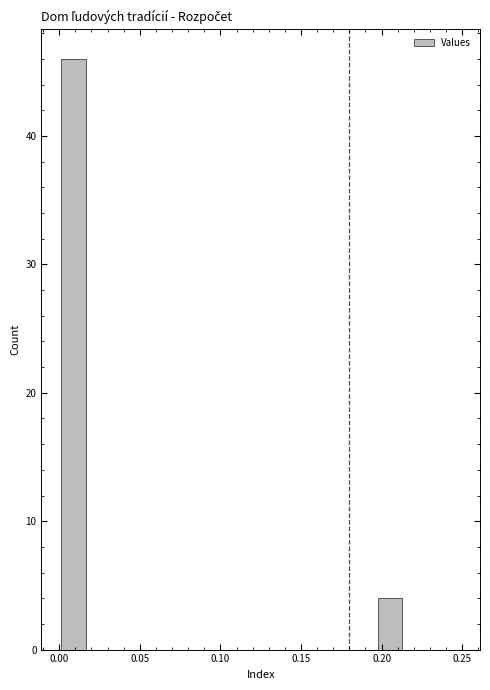

Read against the x-axis, roughly where is the centre of the tallest bar?

0.010